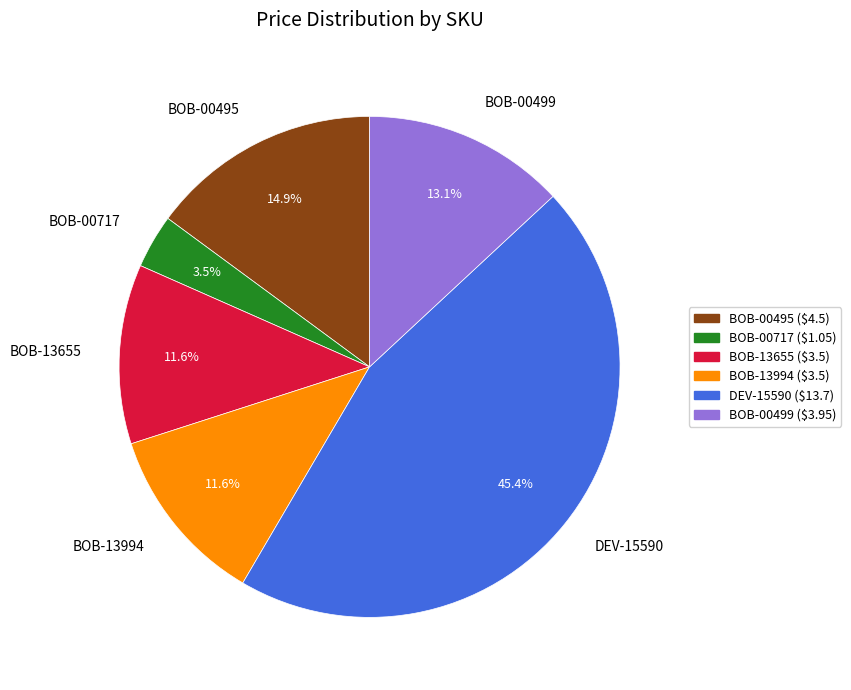

Is it true that BOB-00495 is 15% of the pie?

True